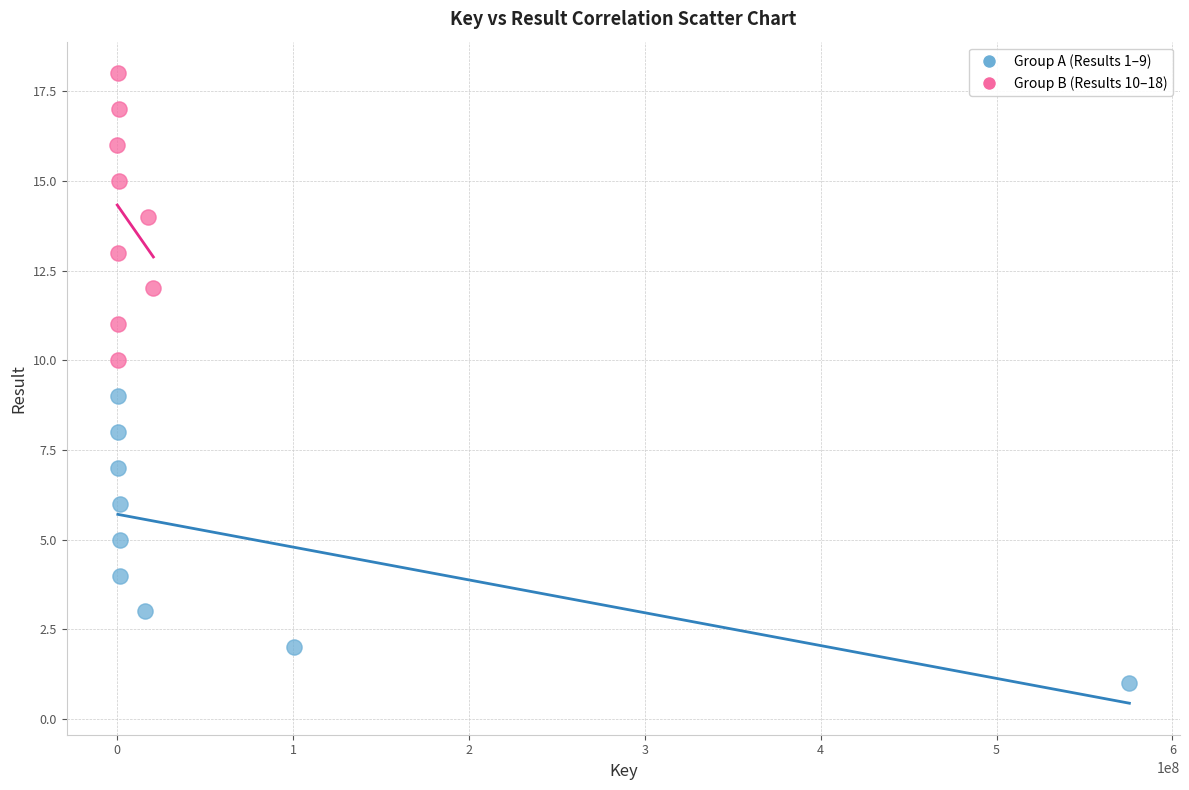

Which series reaches the maximum Y coordinate?

Group B (Results 10–18)